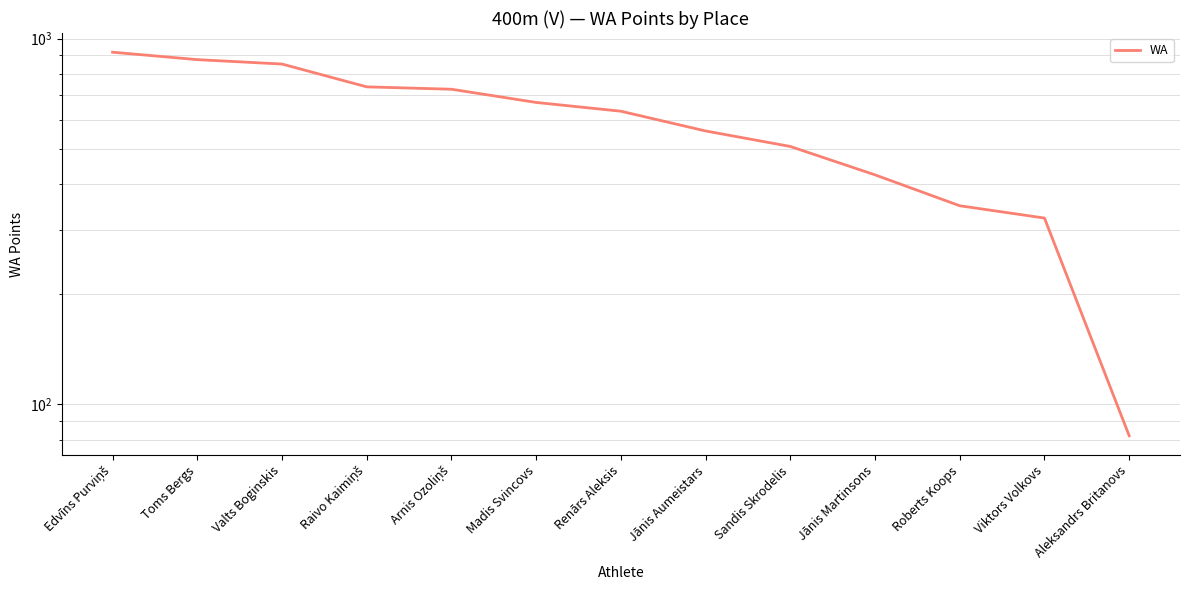

How many lines are shown in the chart?

1